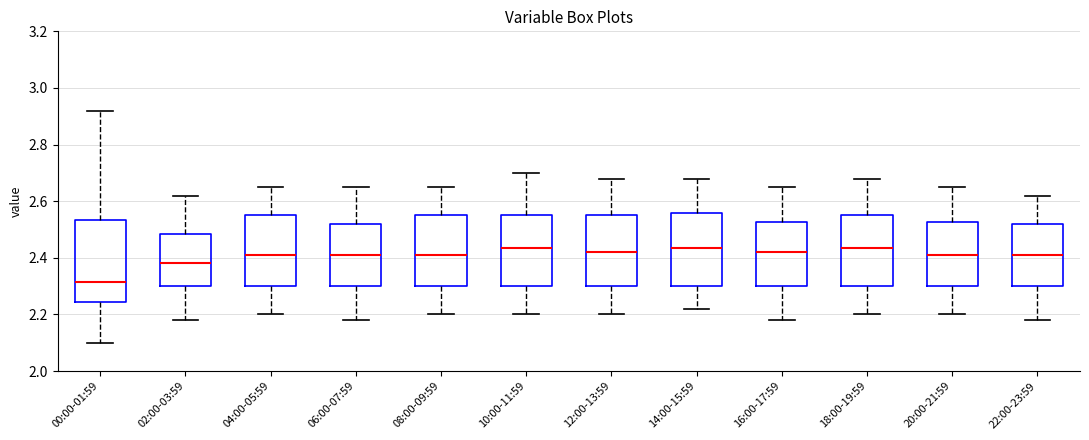

Where does the upper whisker of the box for 02:00-03:59 end on the y-axis? The values are not printed on the chart, so give them approximately, as read against the axis.

2.62